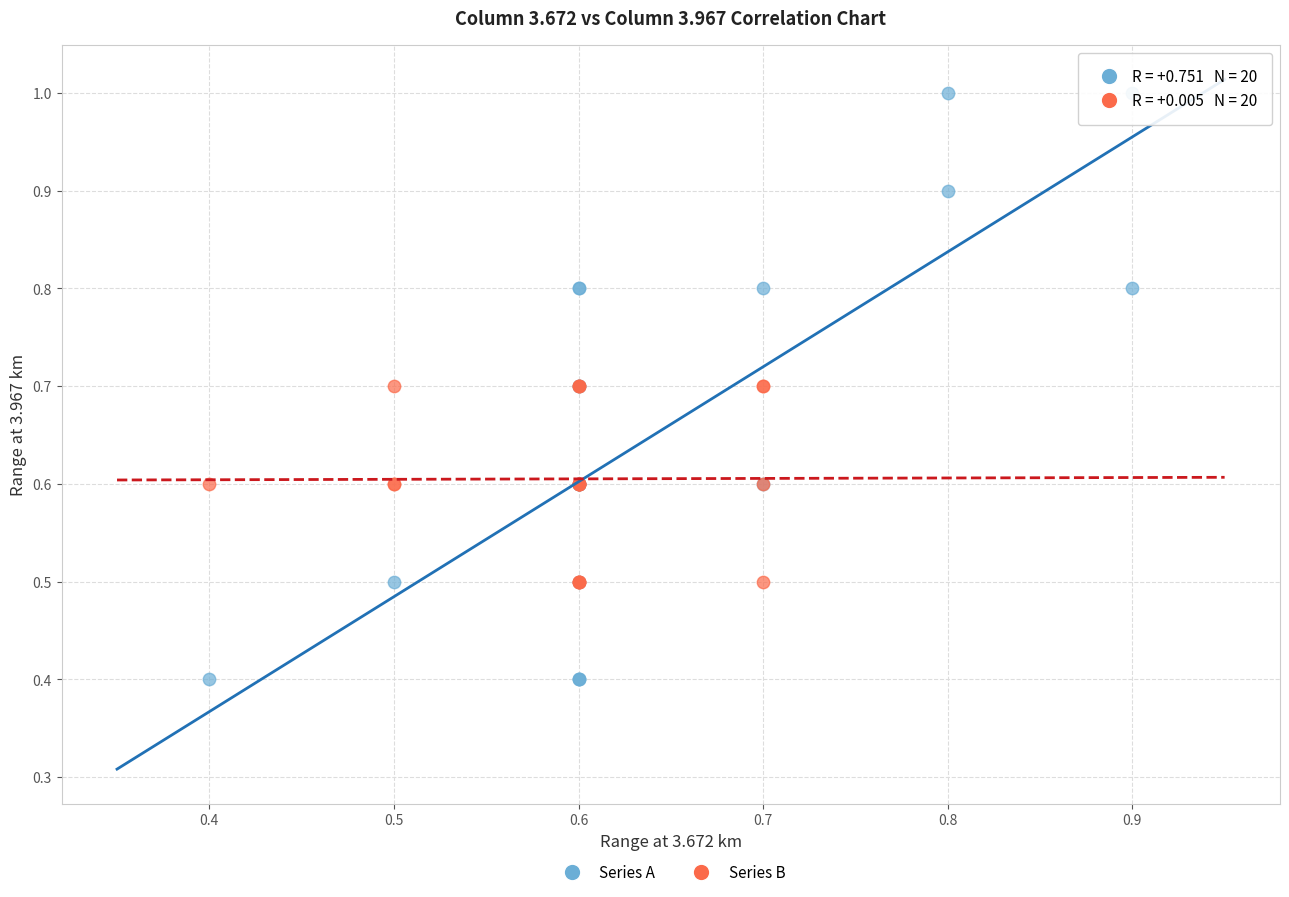

Which series reaches the maximum Y coordinate?

Series A